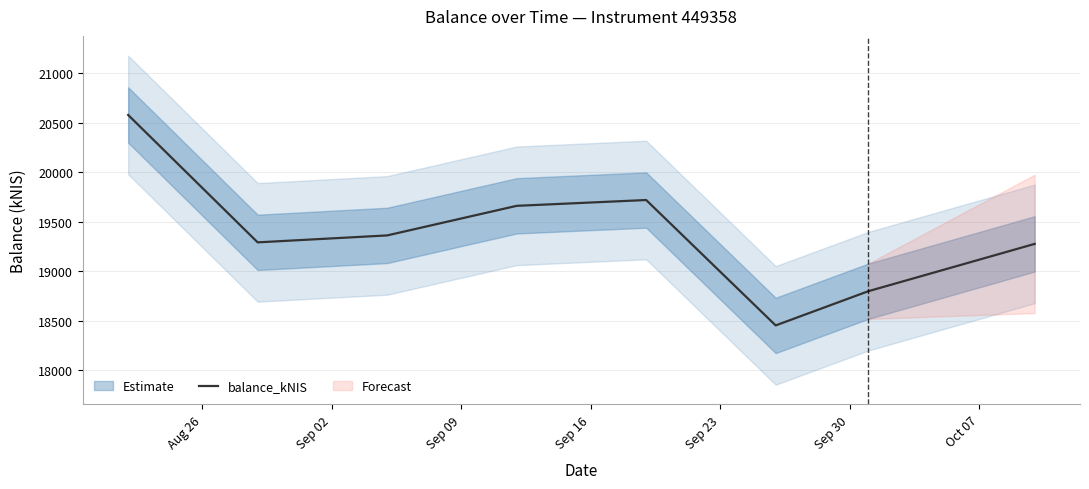

How many lines are shown in the chart?

1